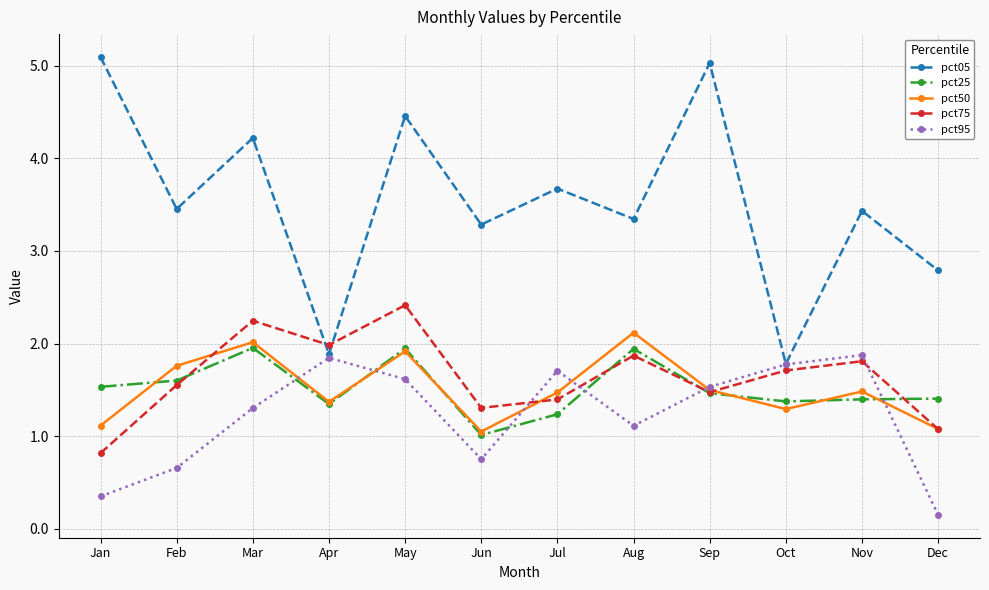

True or false: pct25 and pct75 cross at least once.

True